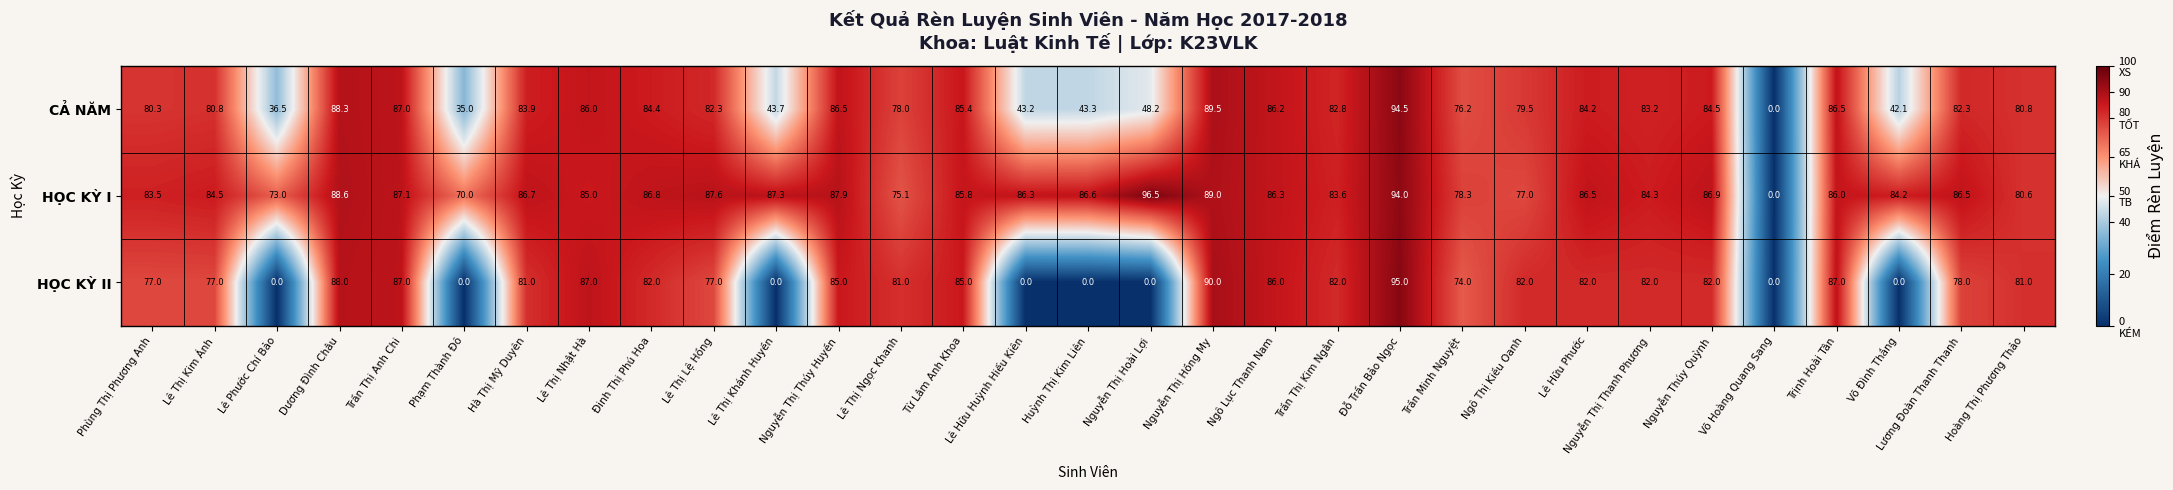

How many positive values does the HỌC KỲ II series have?

23